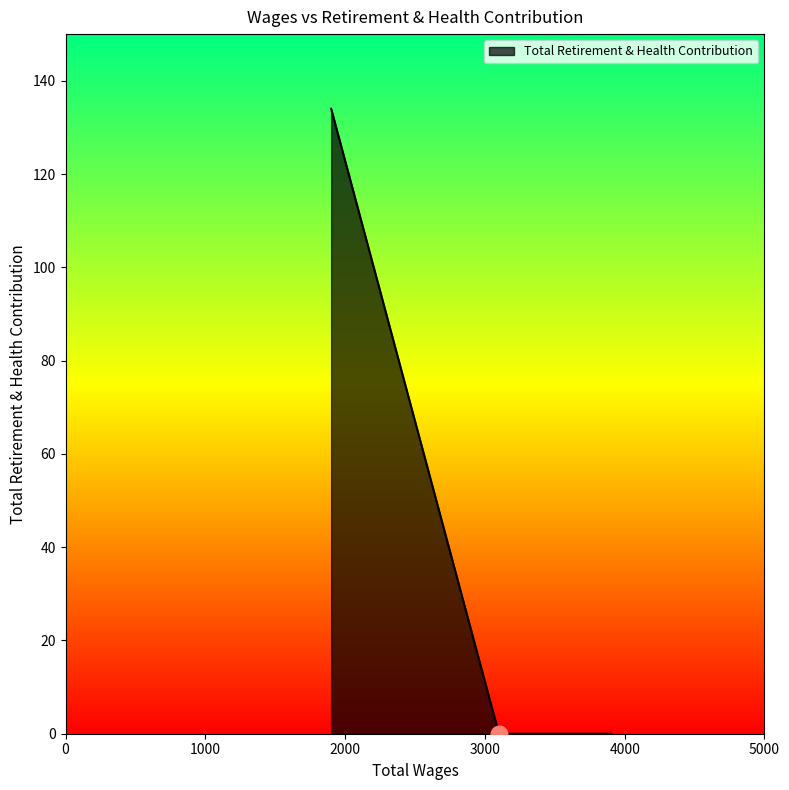

What is the average value?

27